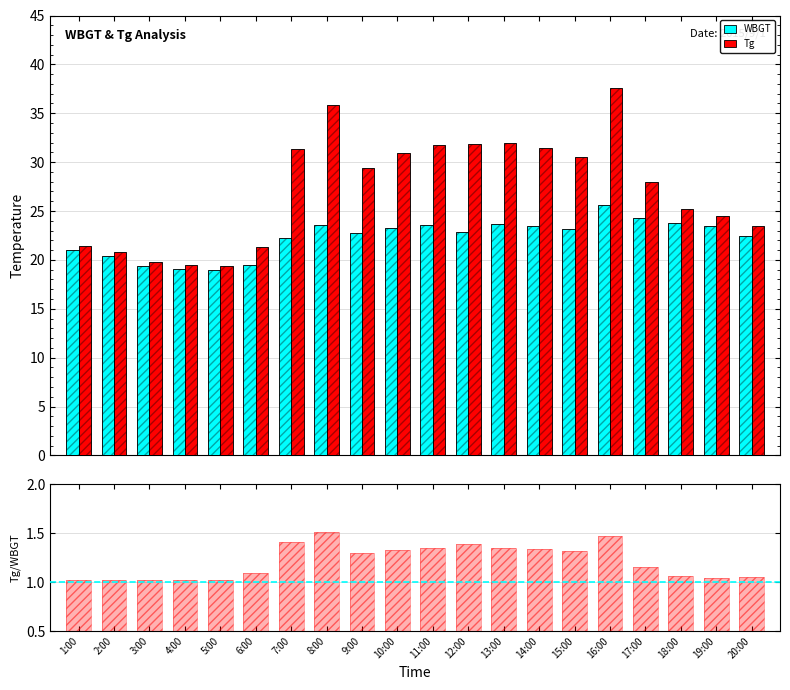

Between 5:00 and 12:00, which series saw the biggest shift?

Tg